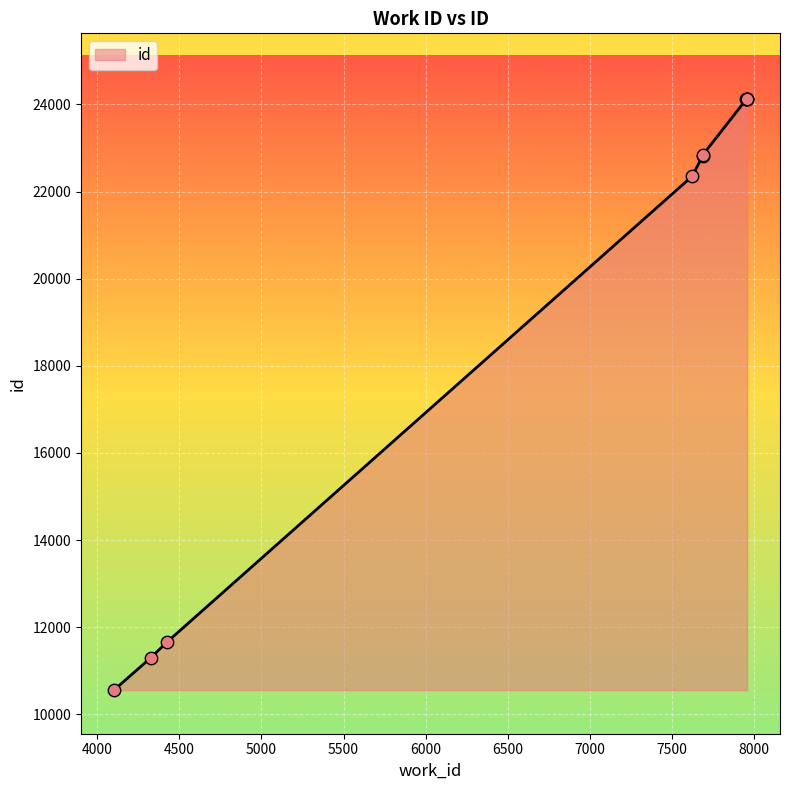

Which has a higher value, 4425 or 4102?

4425